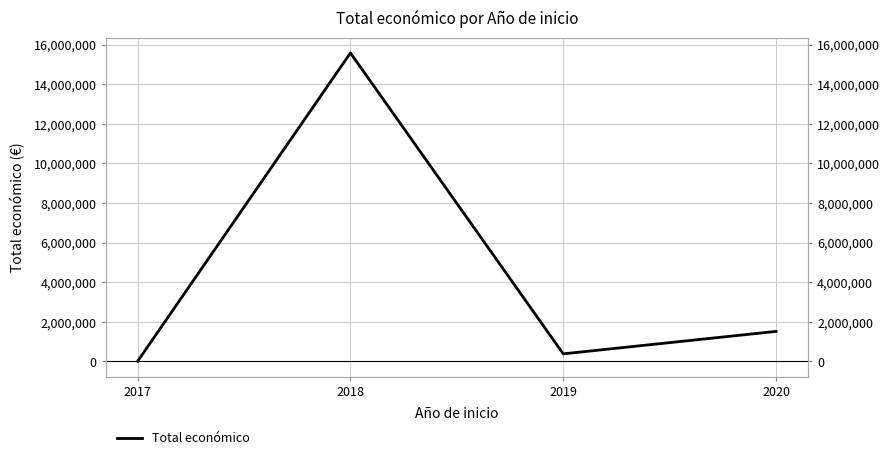

Reading left to right, transcribe all the data shown in this chart.

6000	15579566	379920	1513726